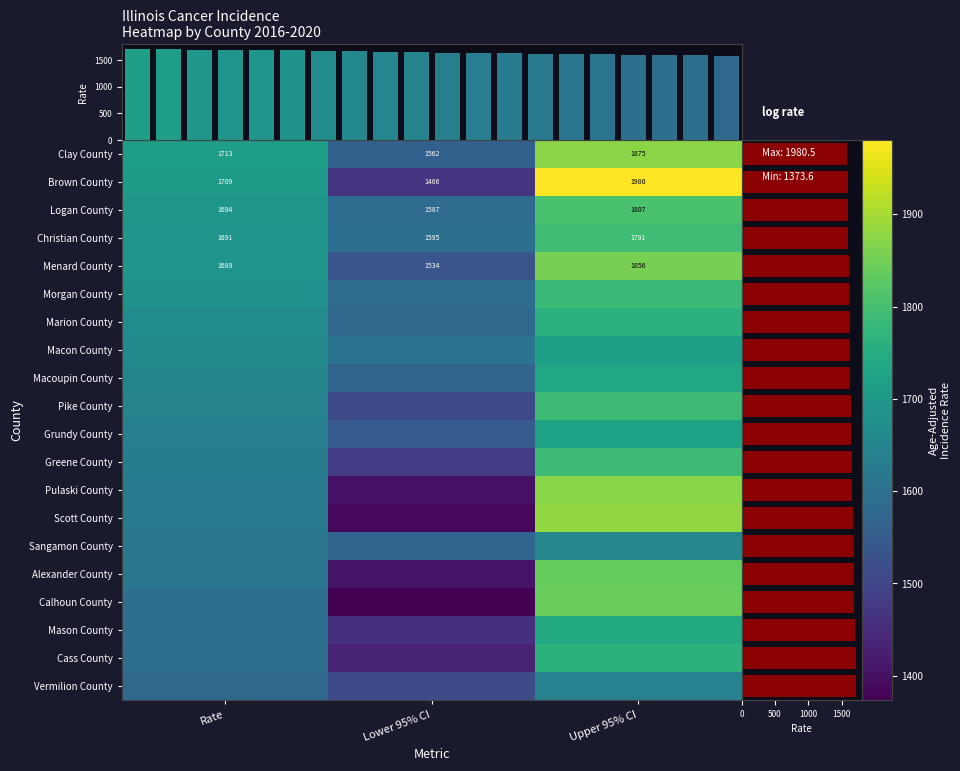

Is it true that Logan County equals 1694.0 at Rate?

True